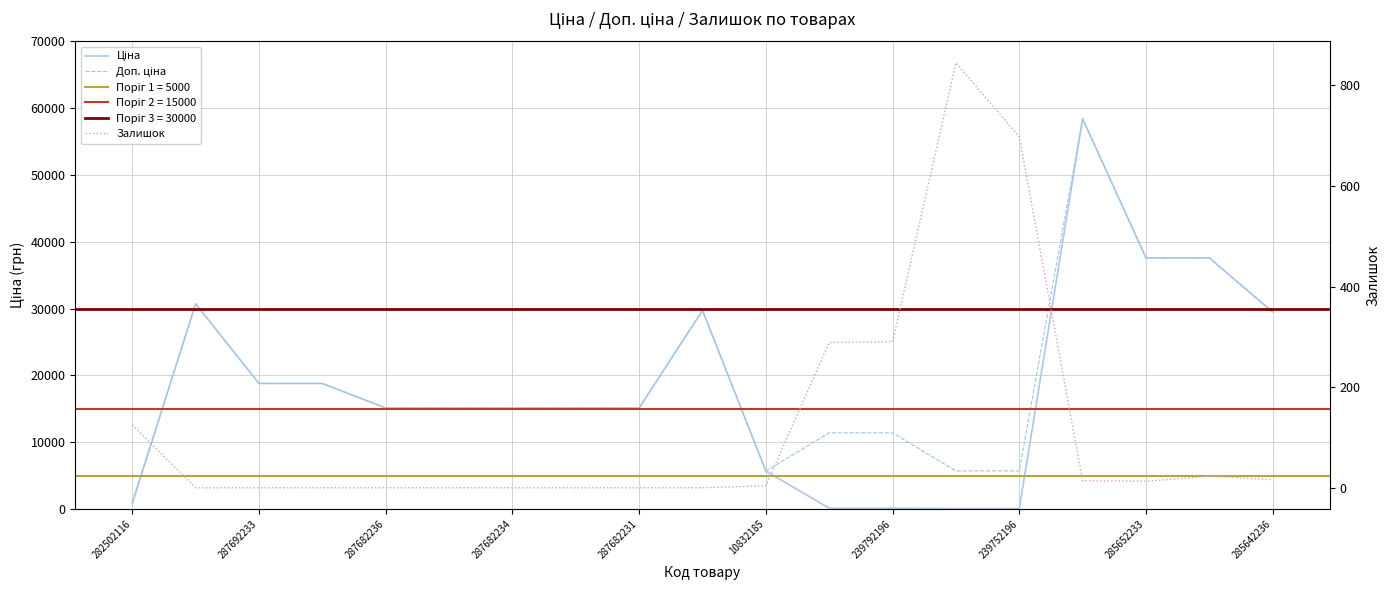

Rank the categories by Ціна value from highest to lowest.

15, 16, 17, 287692233, 285642236, 18, 287682236, 287682234, 287682231, 10832185, 239792196, 239752196, 285652233, 10, 282502116, 11, 12, 13, 14